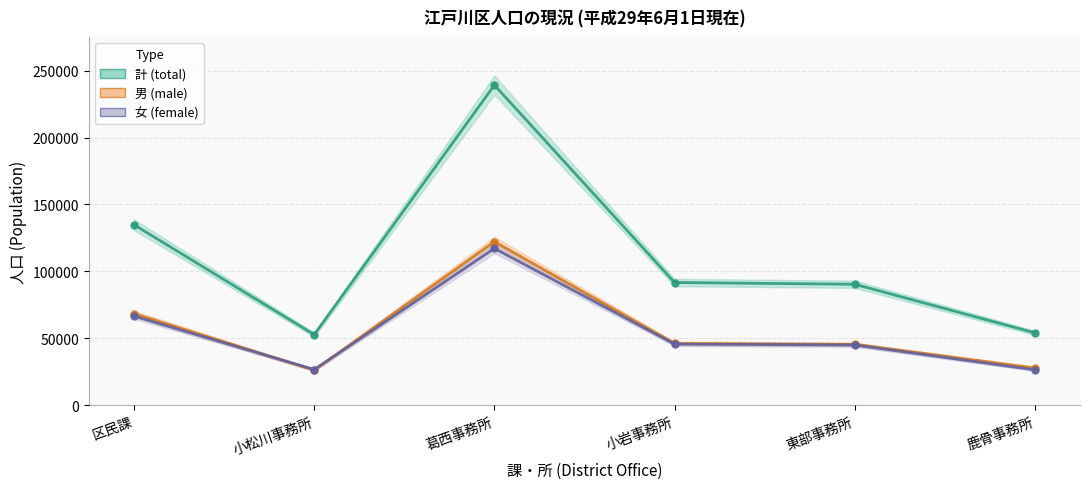

What is the difference between the 計 (total) values at 区民課 and 鹿骨事務所?

80793